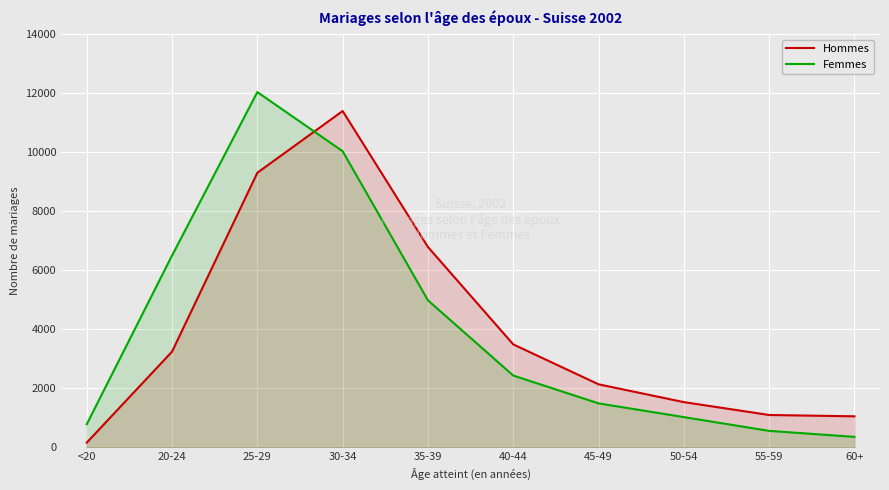

How many categories are shown in the chart?

10